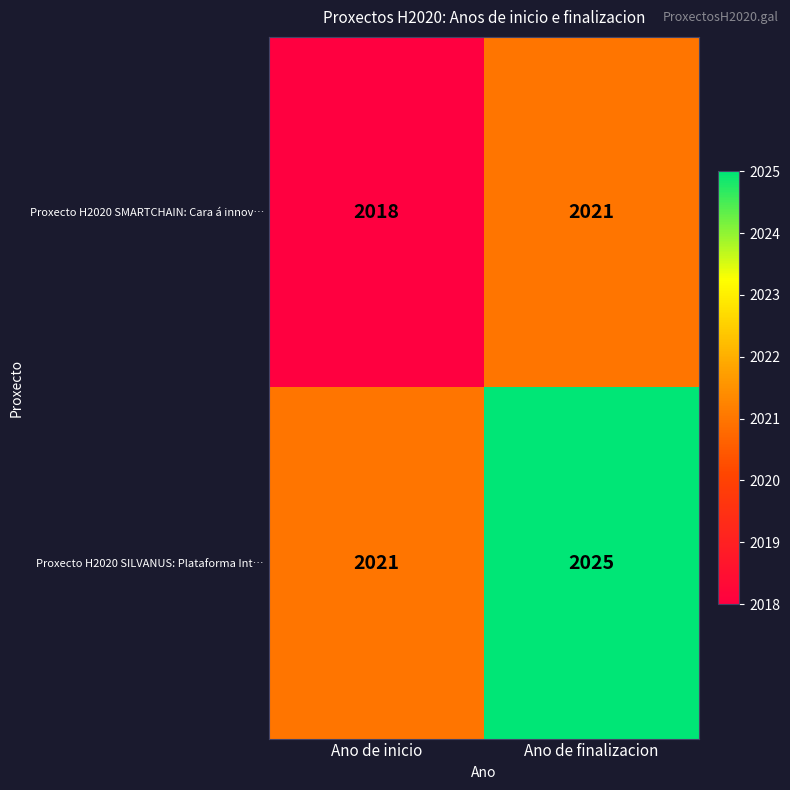

How many data points does each series have?

2